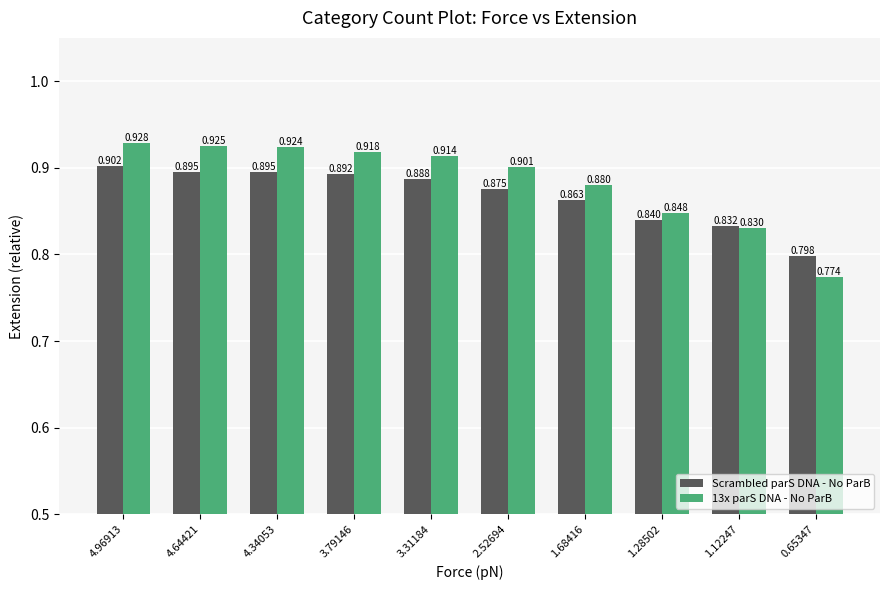

What position from the left is 1.28502?

8